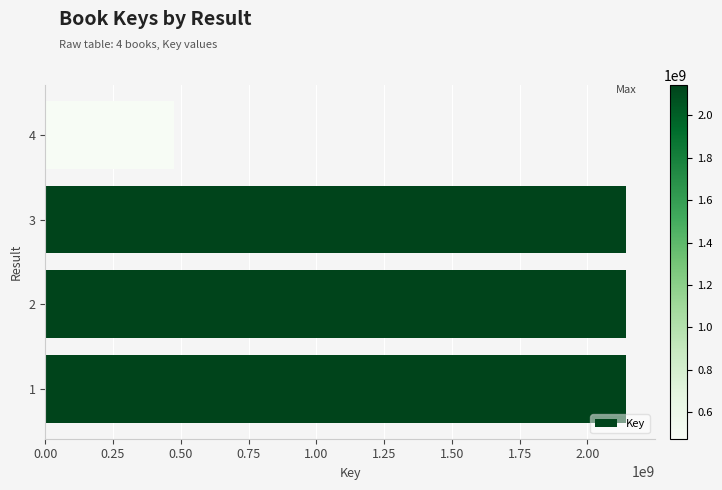

What is the approximate value at 4, to the nearest 50?

474460300